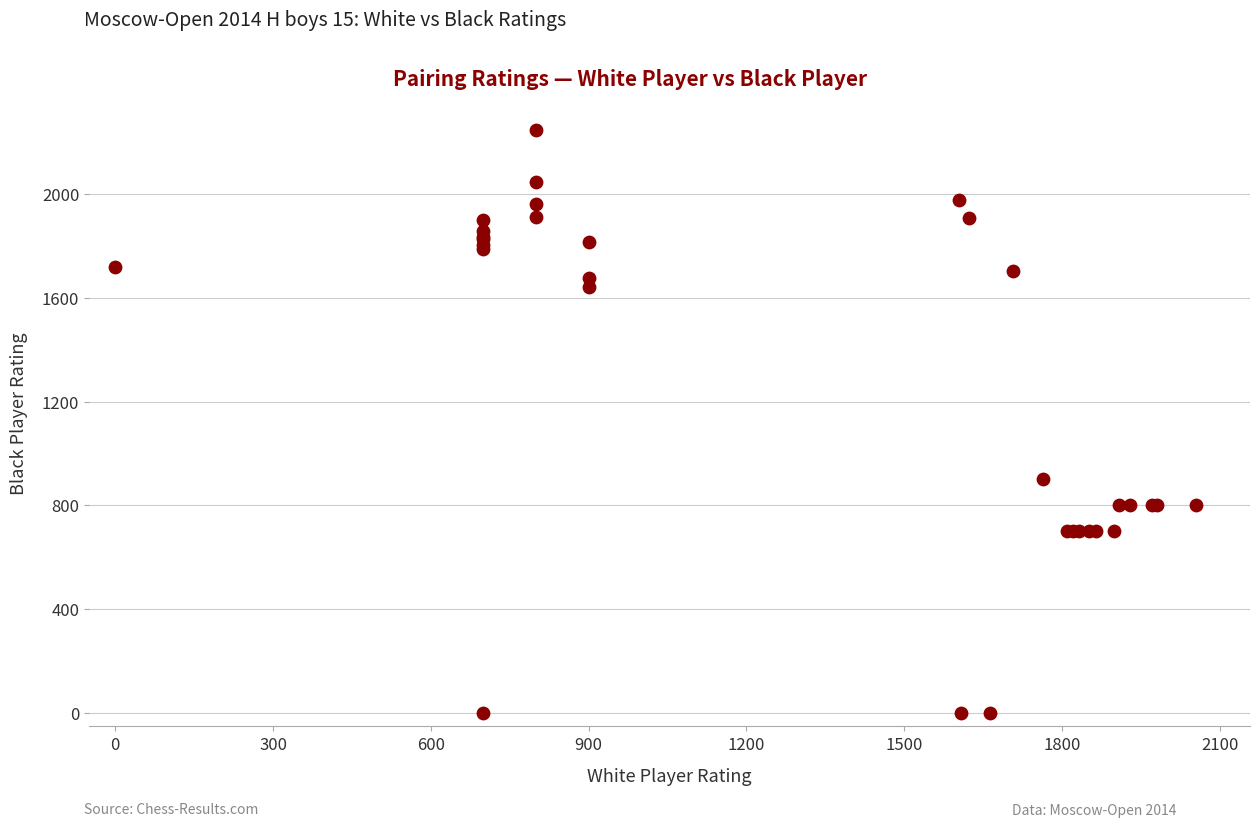

What Y value in the scatter plot is closest to 1122?

900